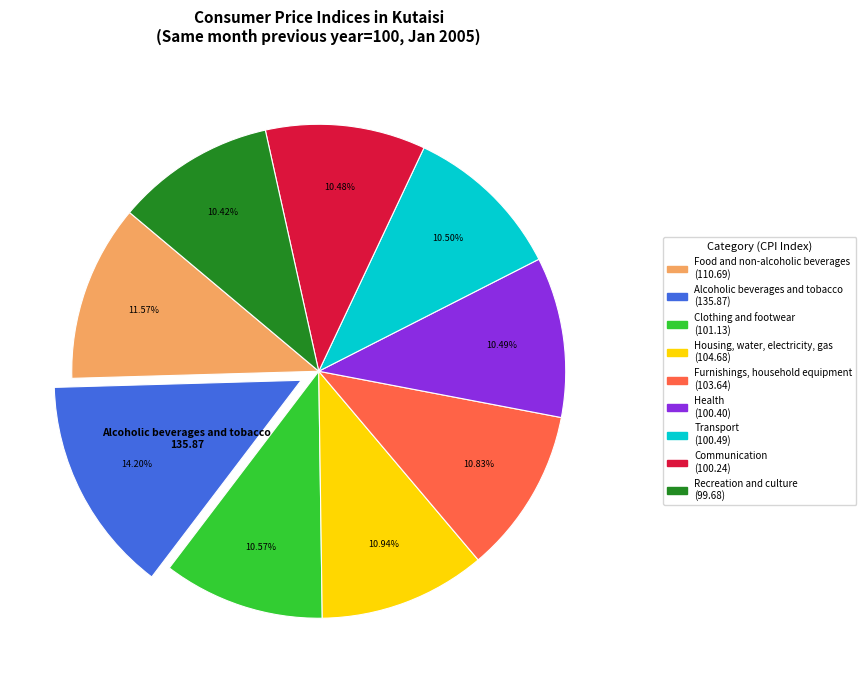

Does any single category account for the majority?

No